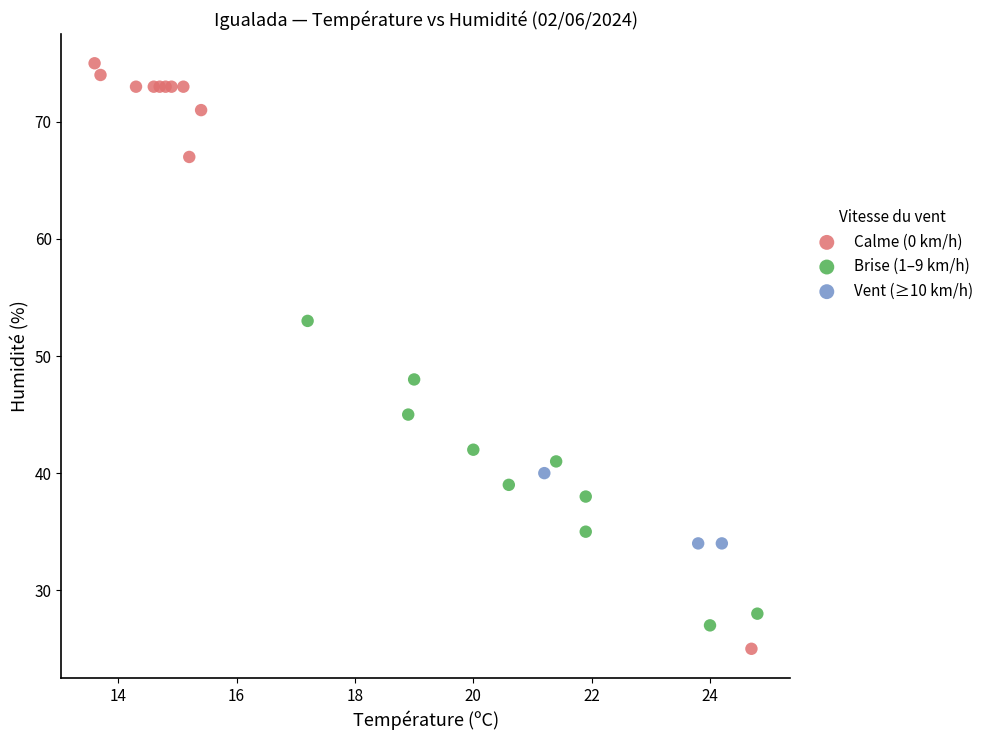

Which series contains the lowest Y value?

Calme (0 km/h)